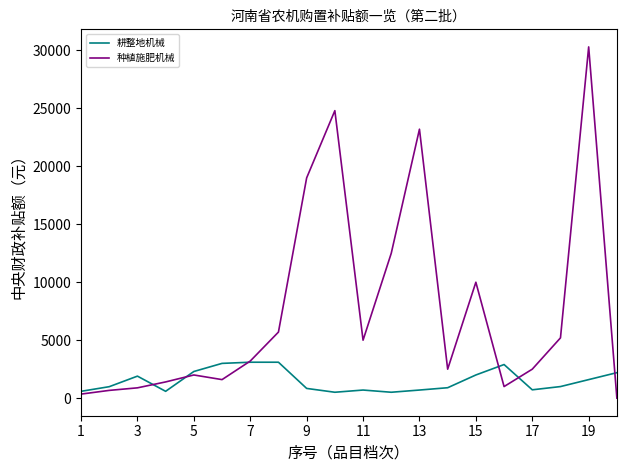

What is the highest value of the 种植施肥机械 series?

30300